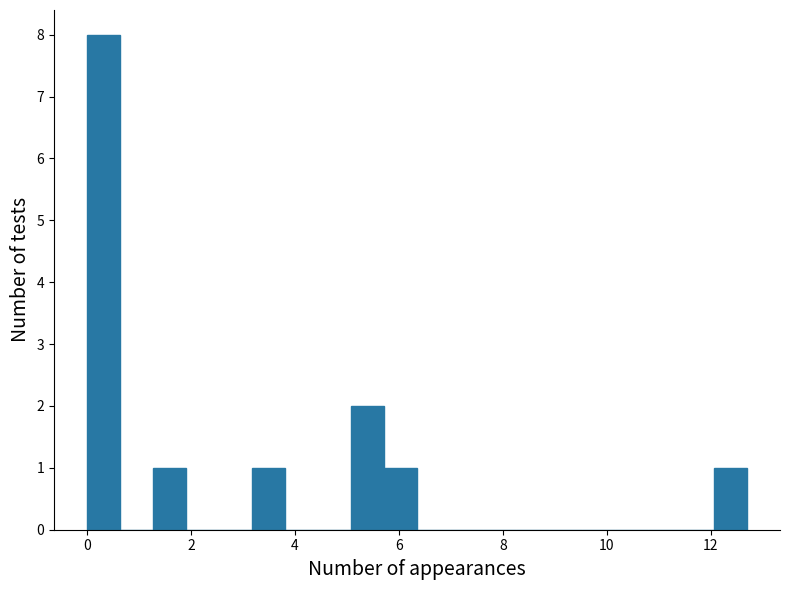

Around what value on the x-axis is the tallest bar? Give the approximate position of its centre, as read against the axis.

0.4